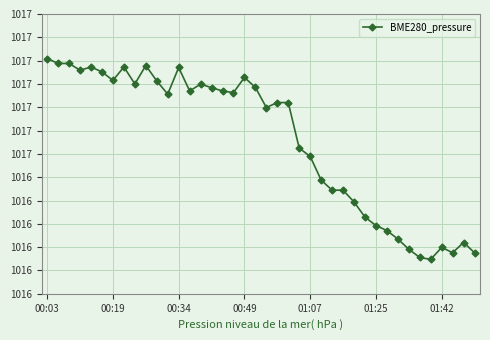

Does the chart have visible grid lines?

Yes